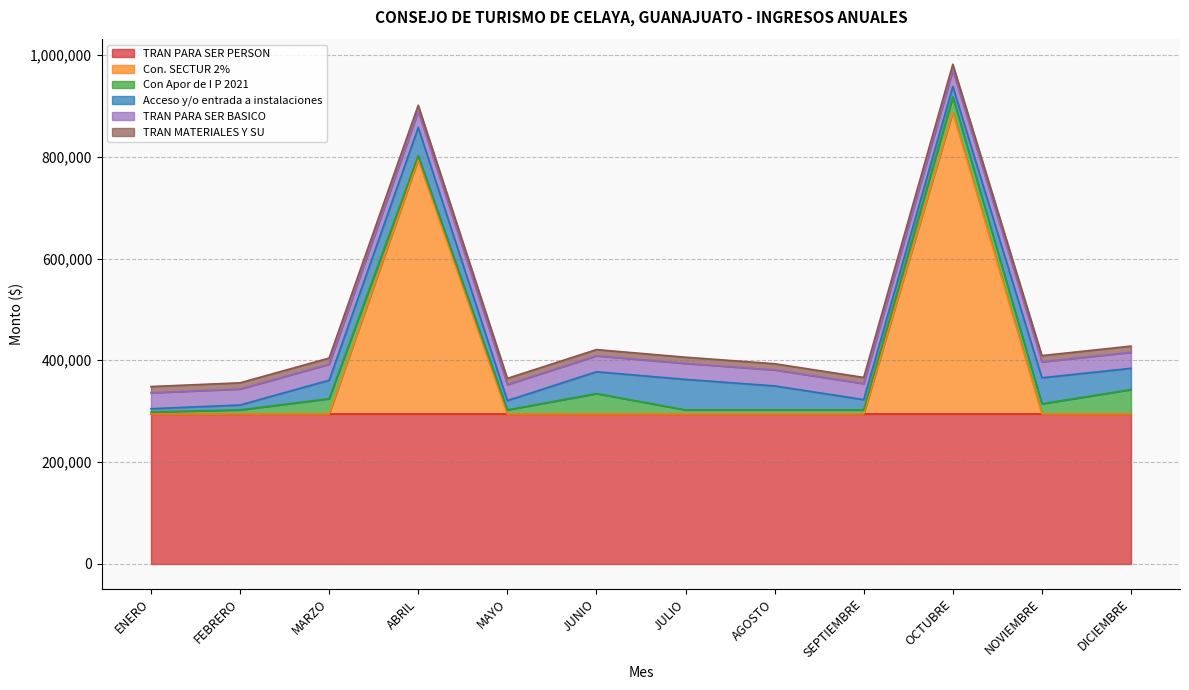

What is the maximum value for TRAN PARA SER PERSON?

294424